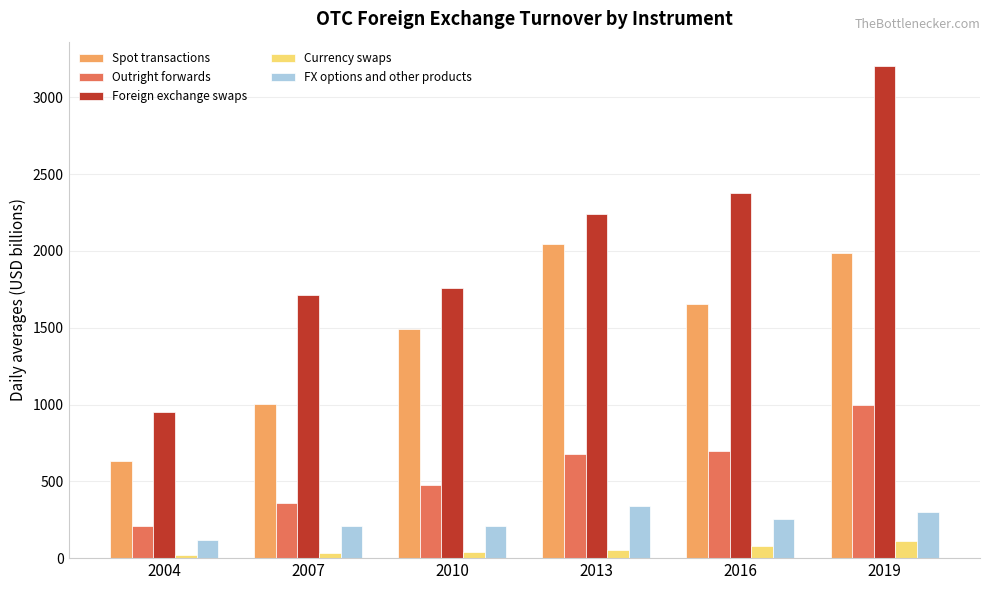

The value of FX options and other products at 2007 is 211.8. True or false?

True